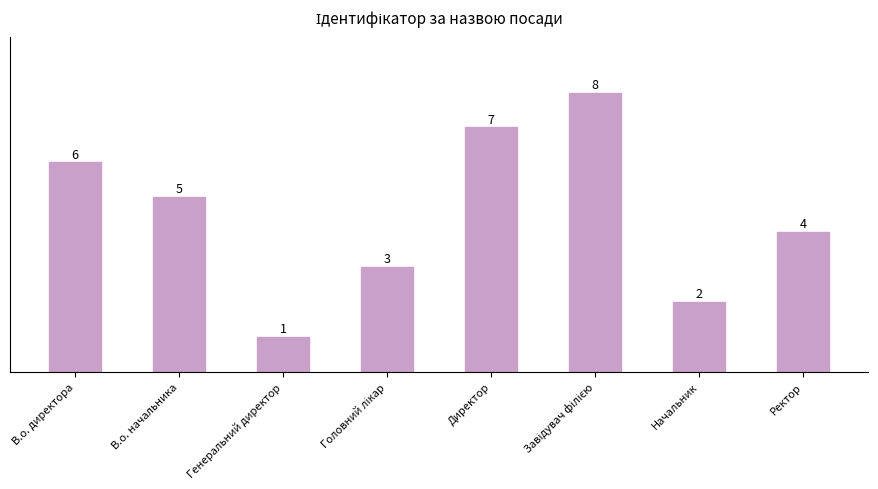

At which category does the chart reach its minimum across all series?

Генеральний директор